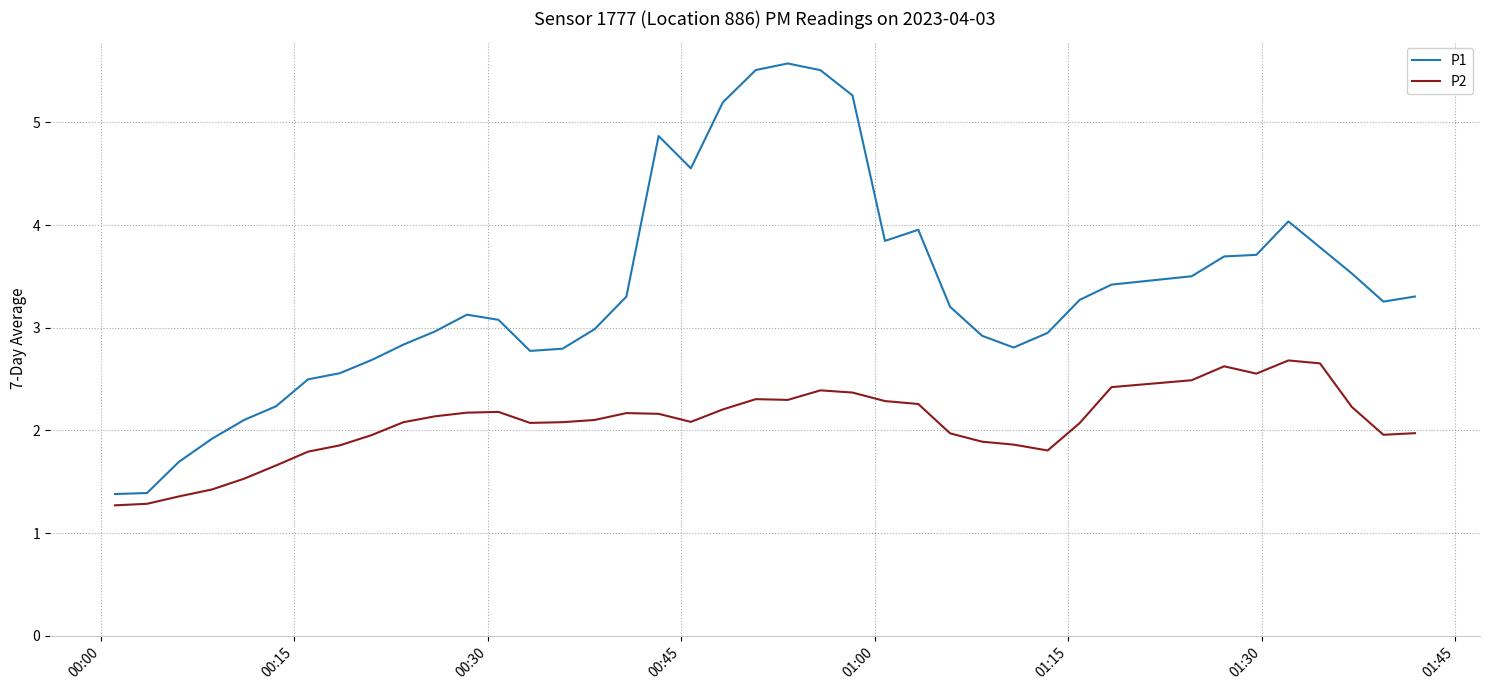

Which series has the largest range (max minus min)?

P1